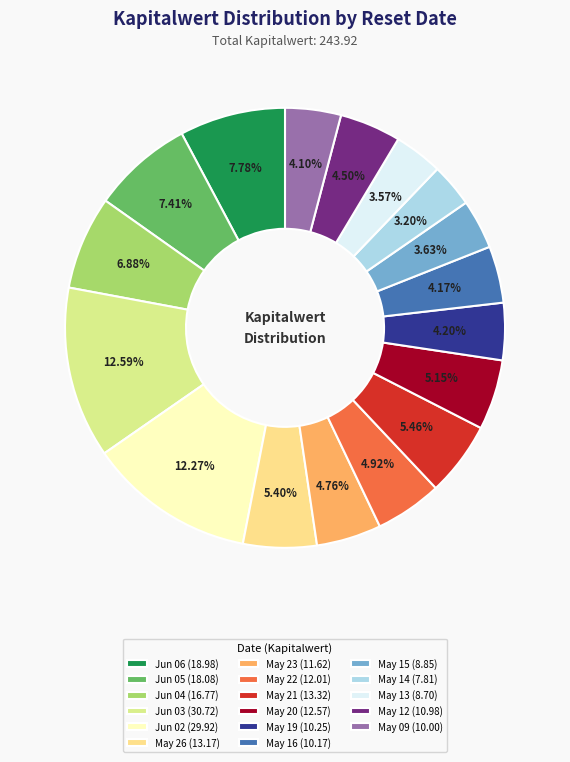

How many slices are in this pie chart?

17